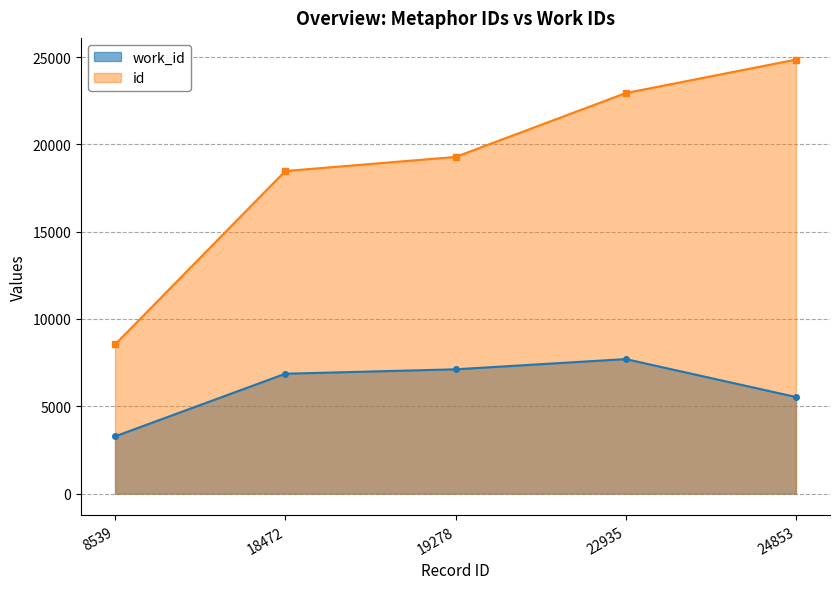

How many data points in id are less than 19278?

2